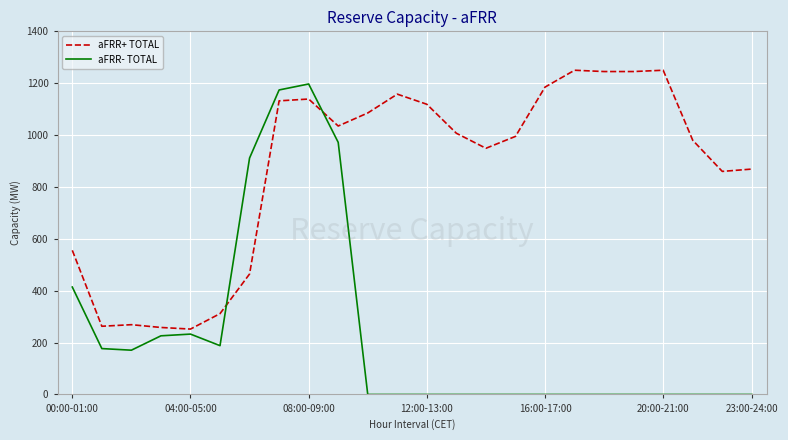

Which series has the largest total across all categories?

aFRR+ TOTAL